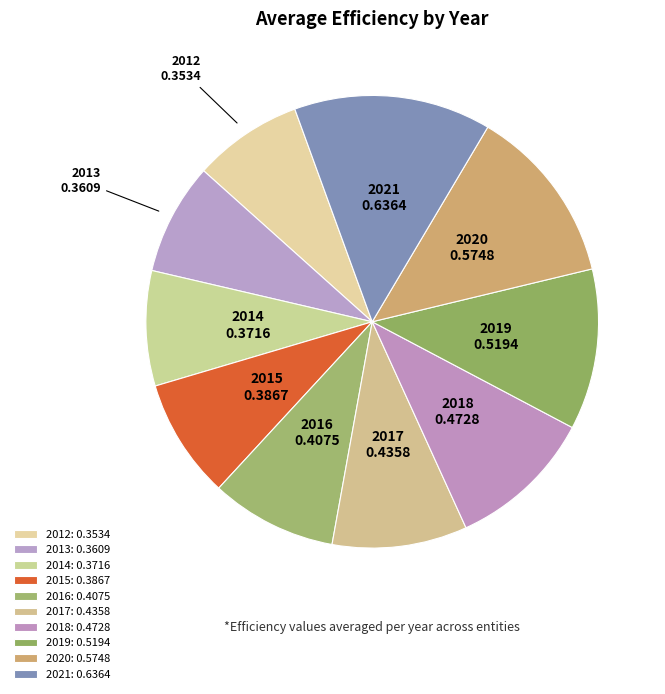

What is the largest slice in the pie chart?

2021